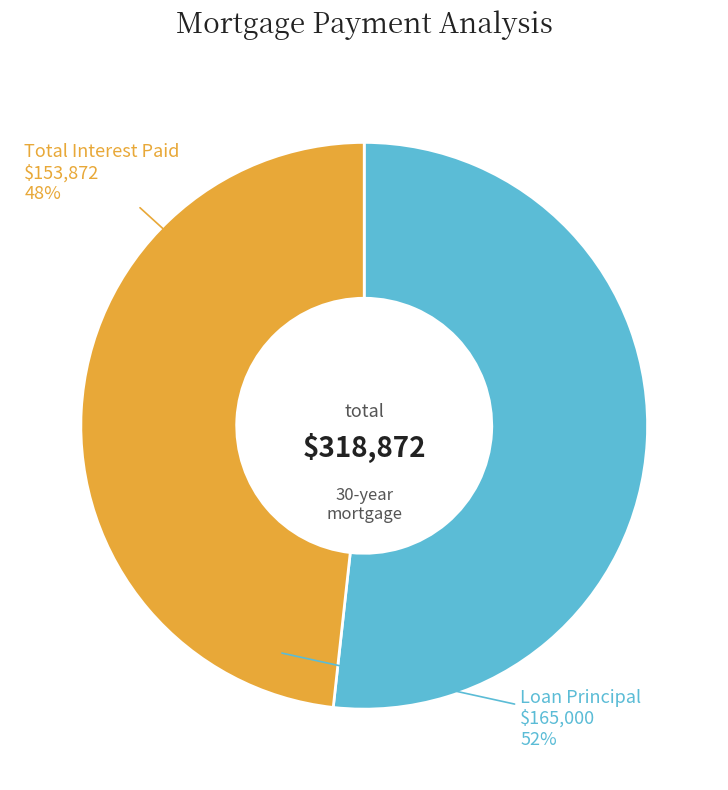

Is there a majority slice in this chart?

Yes